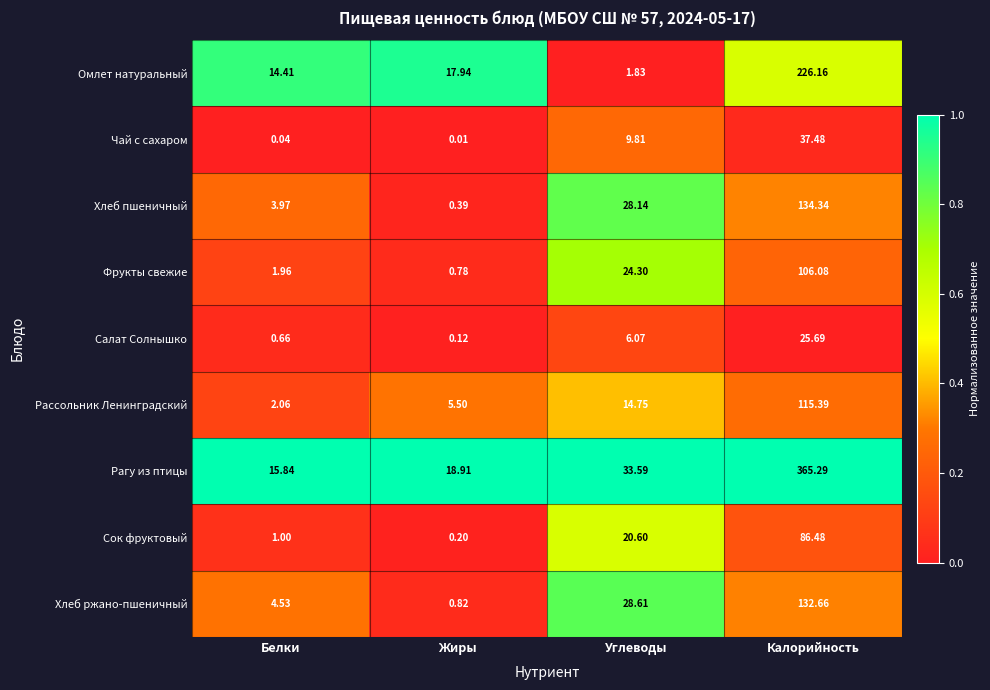

Is the value of Рассольник Ленинградский at Углеводы greater than the value of Хлеб пшеничный at Белки?

Yes